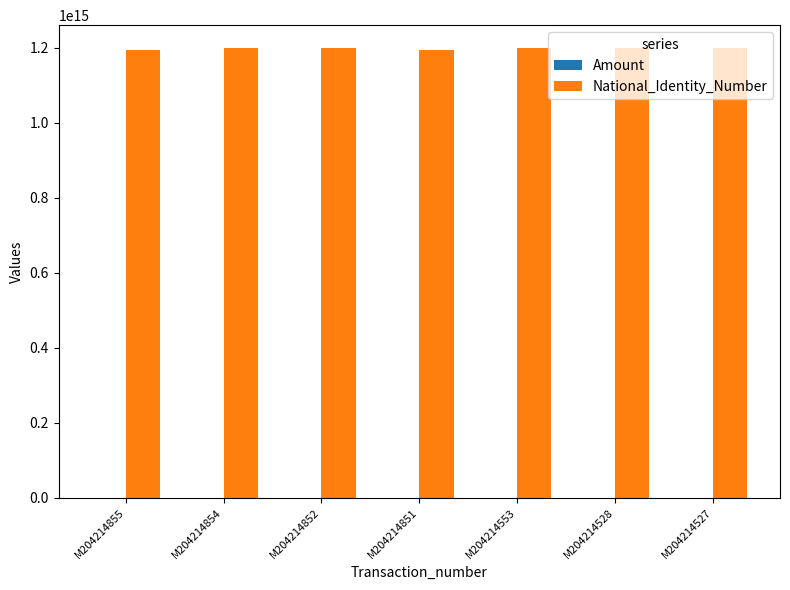

Is it true that National_Identity_Number equals 420709903142775 at M204214852?

False